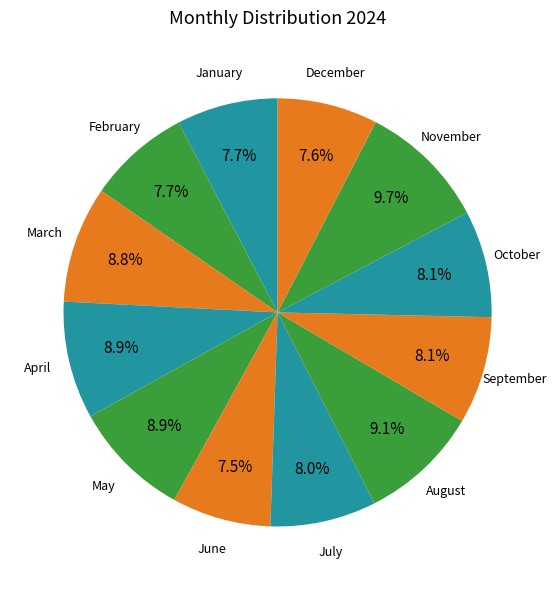

Is September the majority of the pie?

No